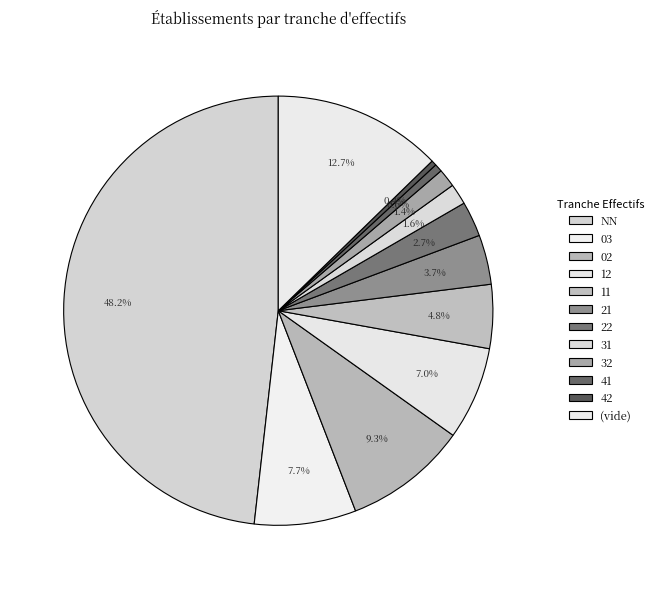

Count the number of slices in the pie.

12